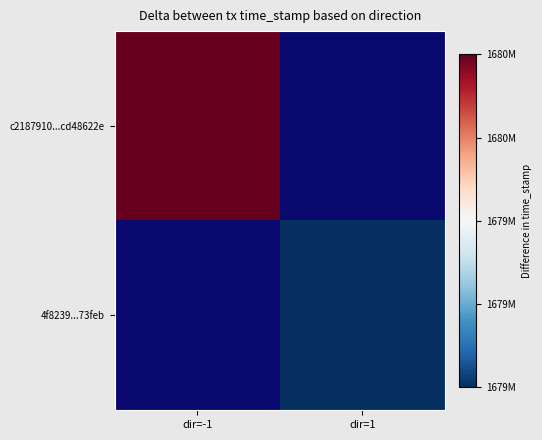

List the series in order of their overall mean, highest first.

c2187910...cd48622e, 4f8239...73feb